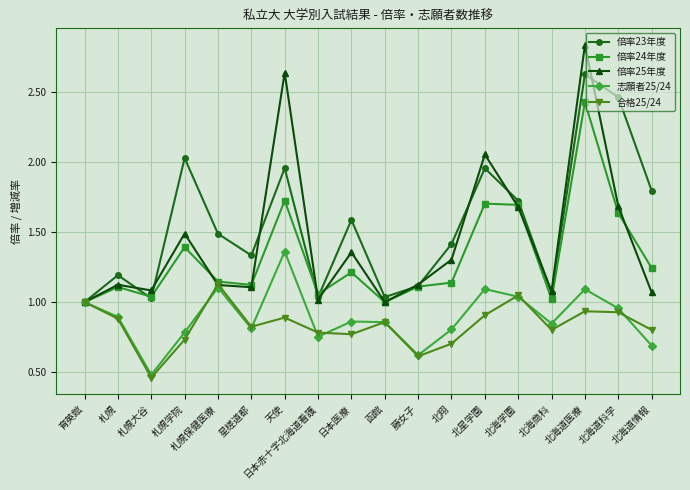

What is the spread (max minus min) of values at 札幌保健医療?

0.4